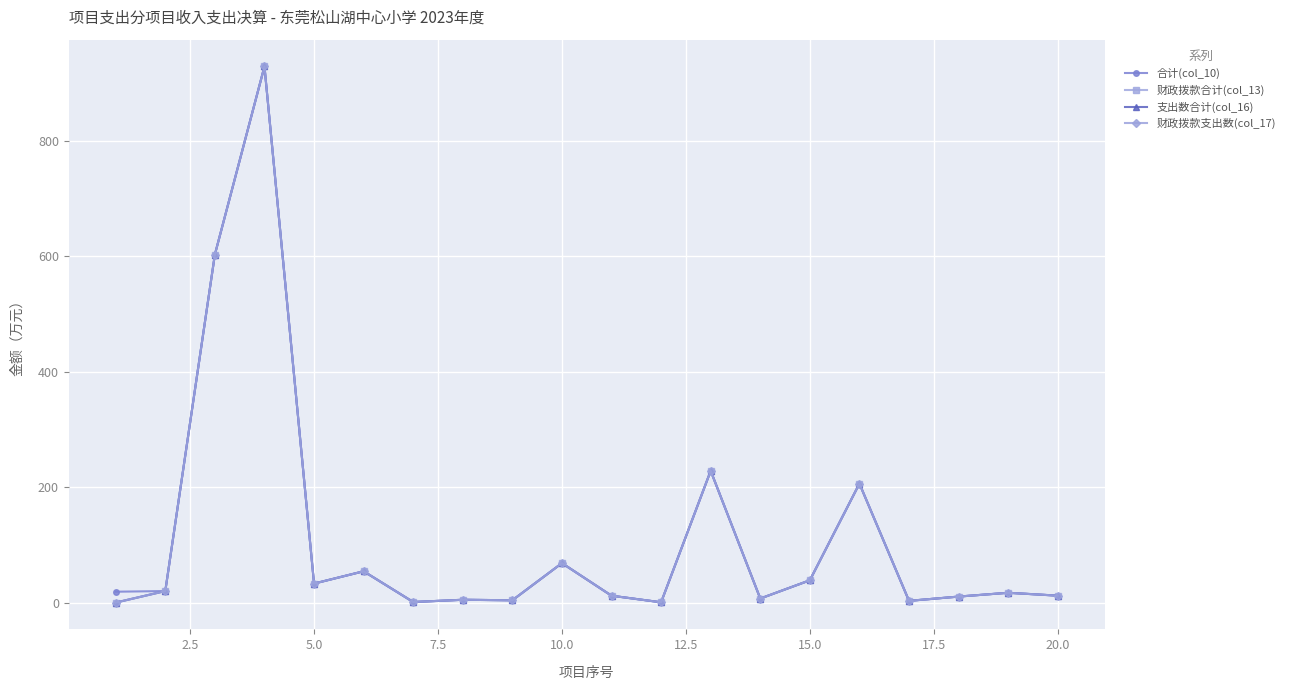

Does the chart have visible grid lines?

Yes